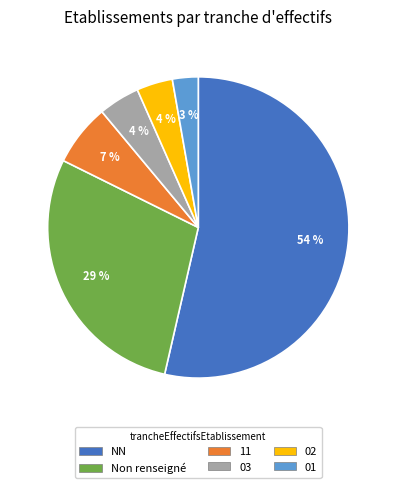

Which slice is the smallest?

01